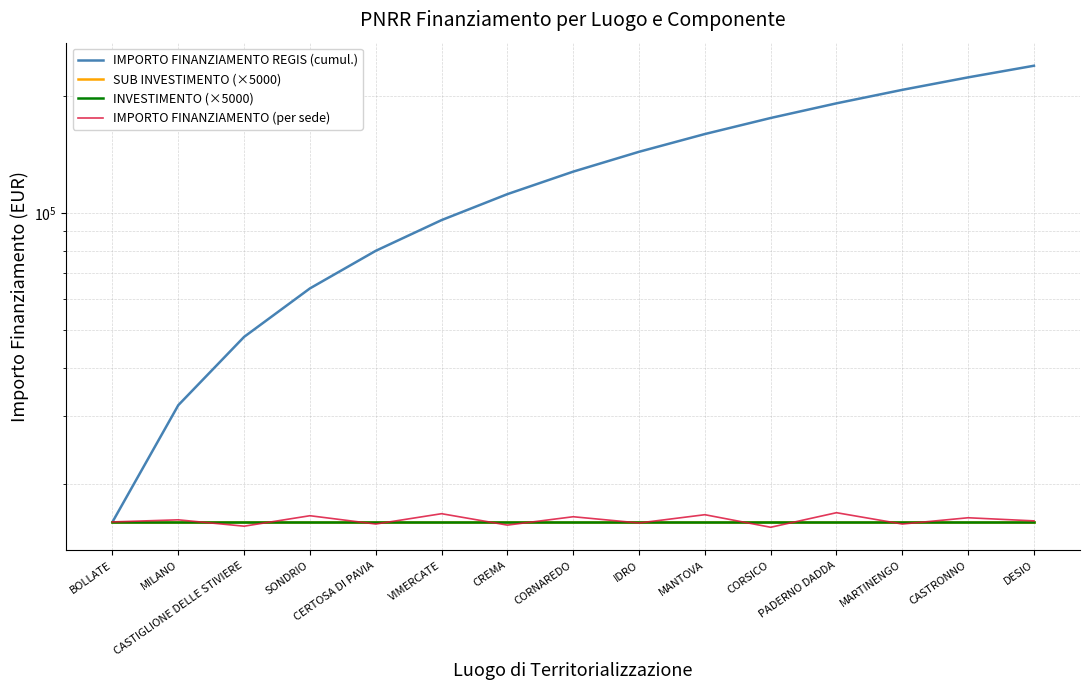

Which series has the largest total across all categories?

IMPORTO FINANZIAMENTO REGIS (cumul.)